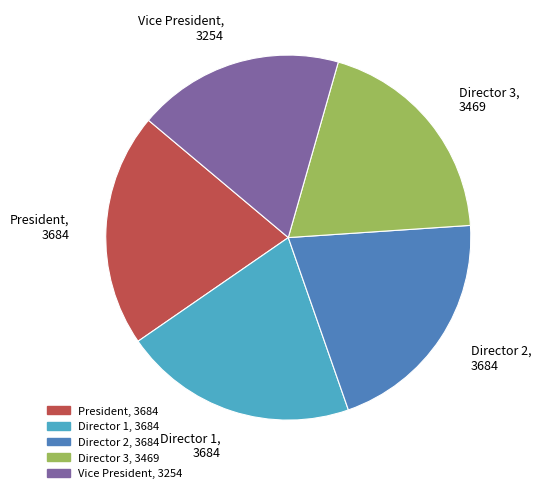

Is there a majority slice in this chart?

No